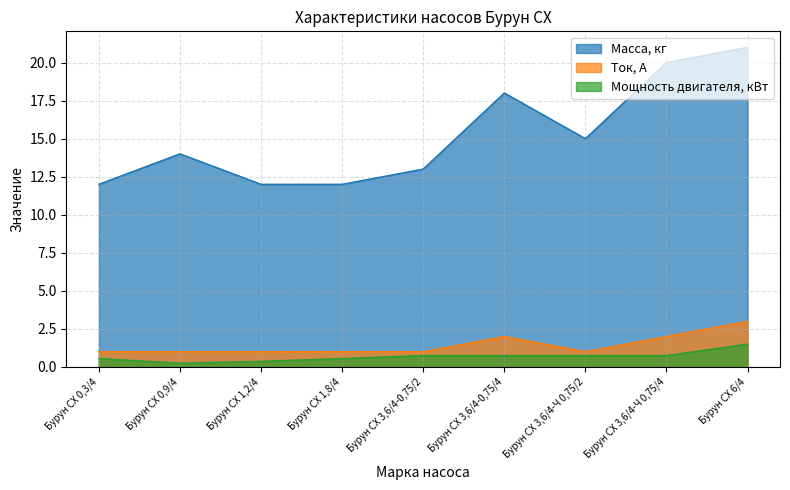

Reading left to right, transcribe all the data shown in this chart.

Масса, кг: 12.0	14.0	12.0	12.0	13.0	18.0	15.0	20.0	21.0
Ток, А: 1.0	1.0	1.0	1.0	1.0	2.0	1.0	2.0	3.0
Мощность двигателя, кВт: 0.6	0.2	0.4	0.6	0.8	0.8	0.8	0.8	1.5